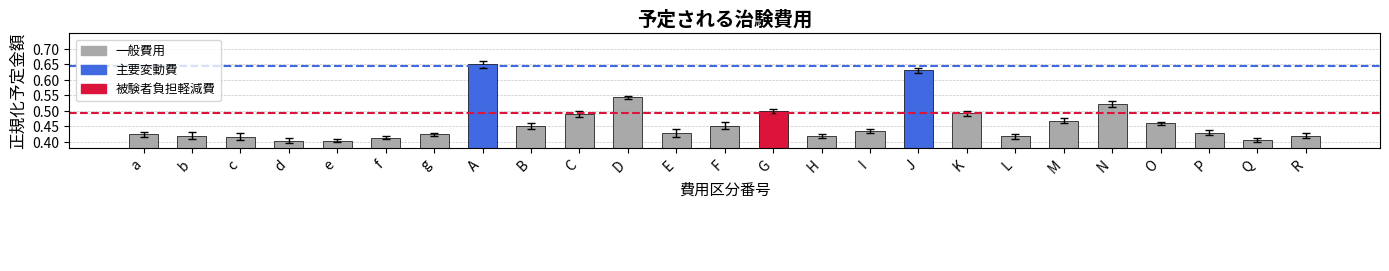

What is the label of the 8th bar from the left?

A